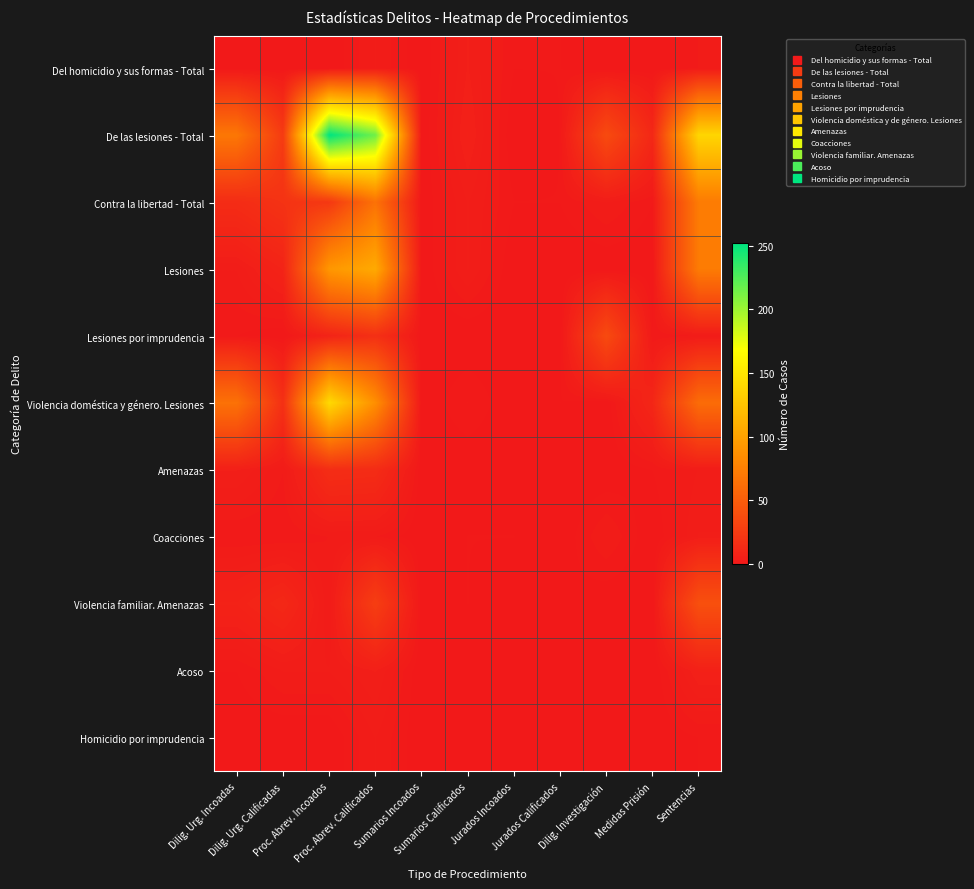

At which category is the sum across all series the highest?

Proc. Abrev. Calificados